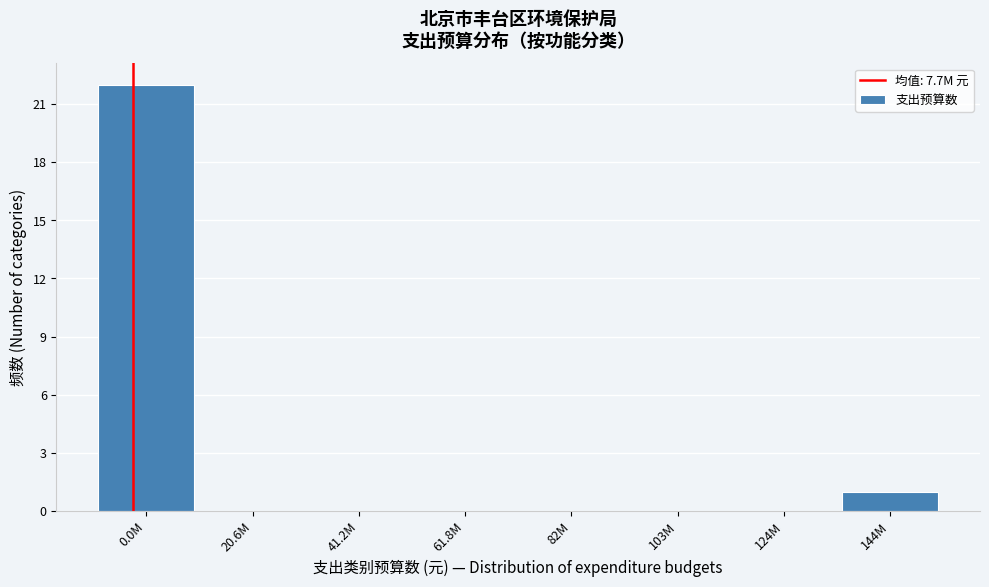

Reading left to right, list all the values displayed in this chart.

0.0M=22	20.6M=0	41.2M=0	61.8M=0	82M=0	103M=0	124M=0	144M=1